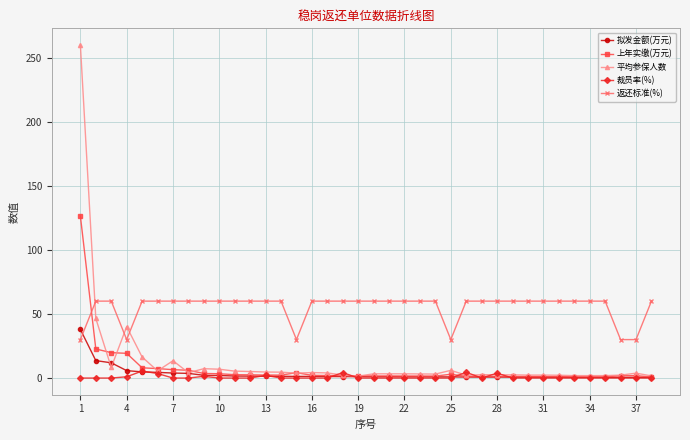

What is the maximum value for 拟发金额(万元)?

37.9